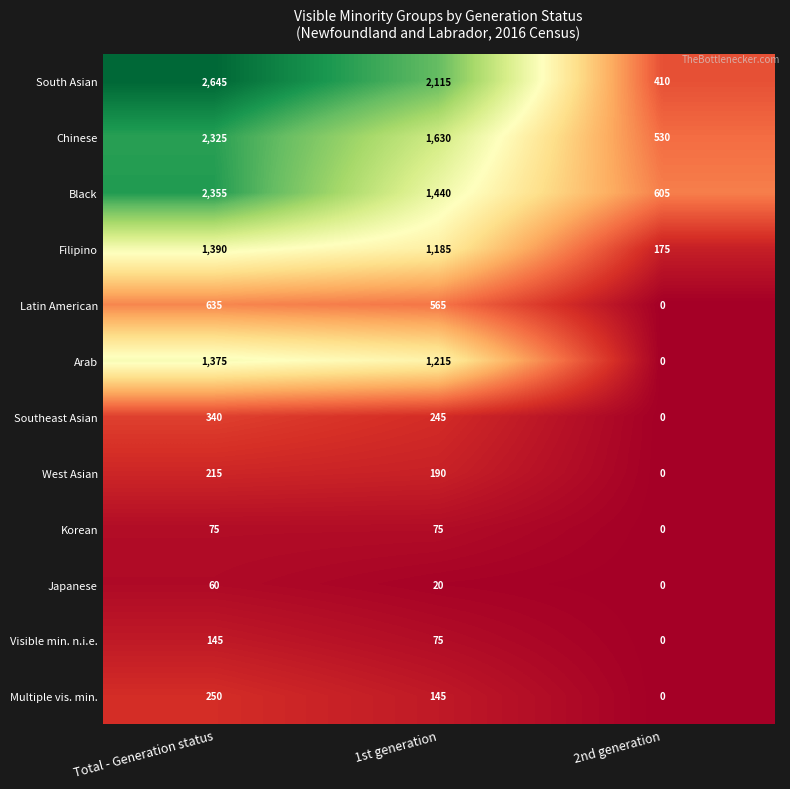

Between 1st generation and 2nd generation, which series saw the biggest shift?

South Asian